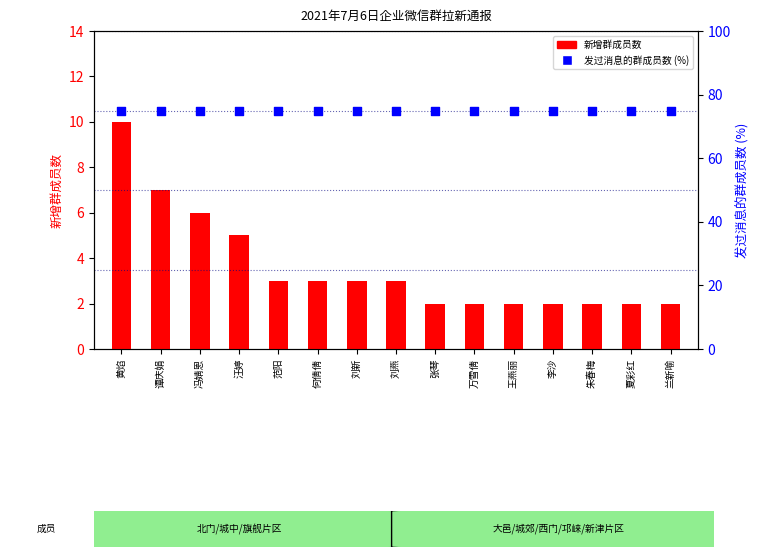

Which series contains the lowest Y value?

新增群成员数